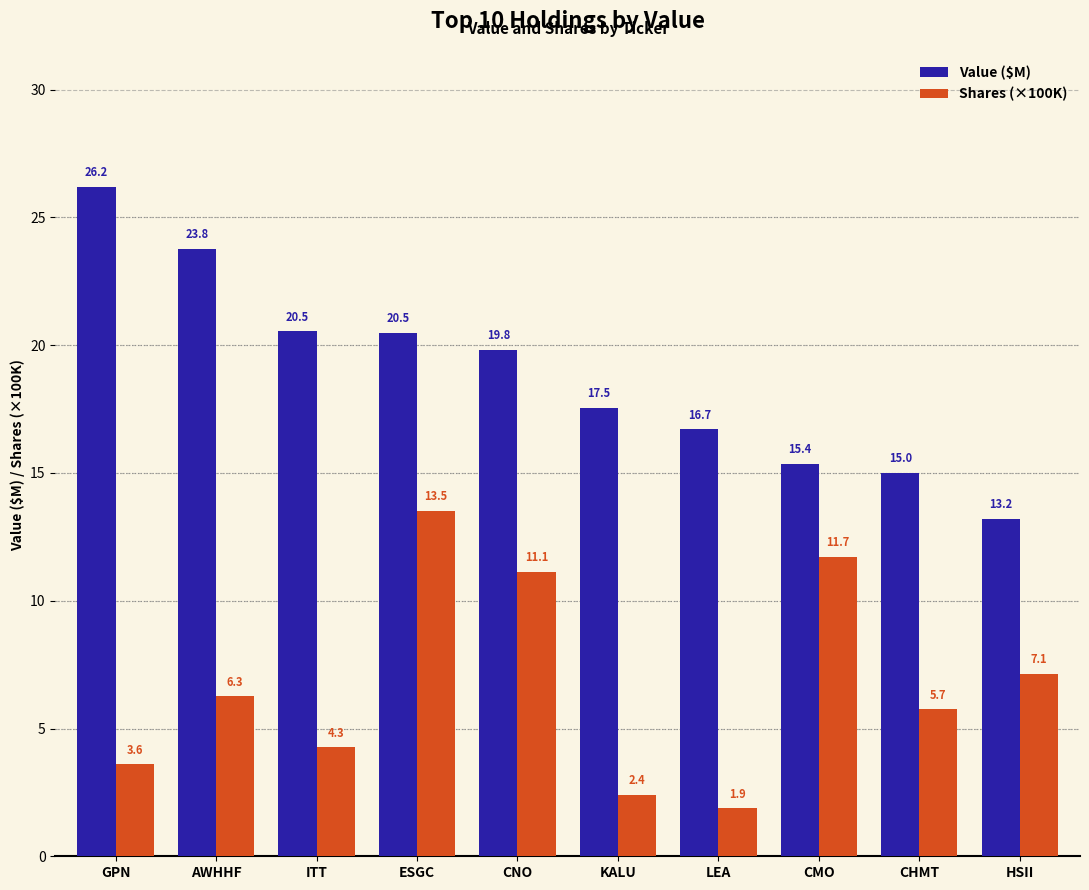

What position from the left is ITT?

3